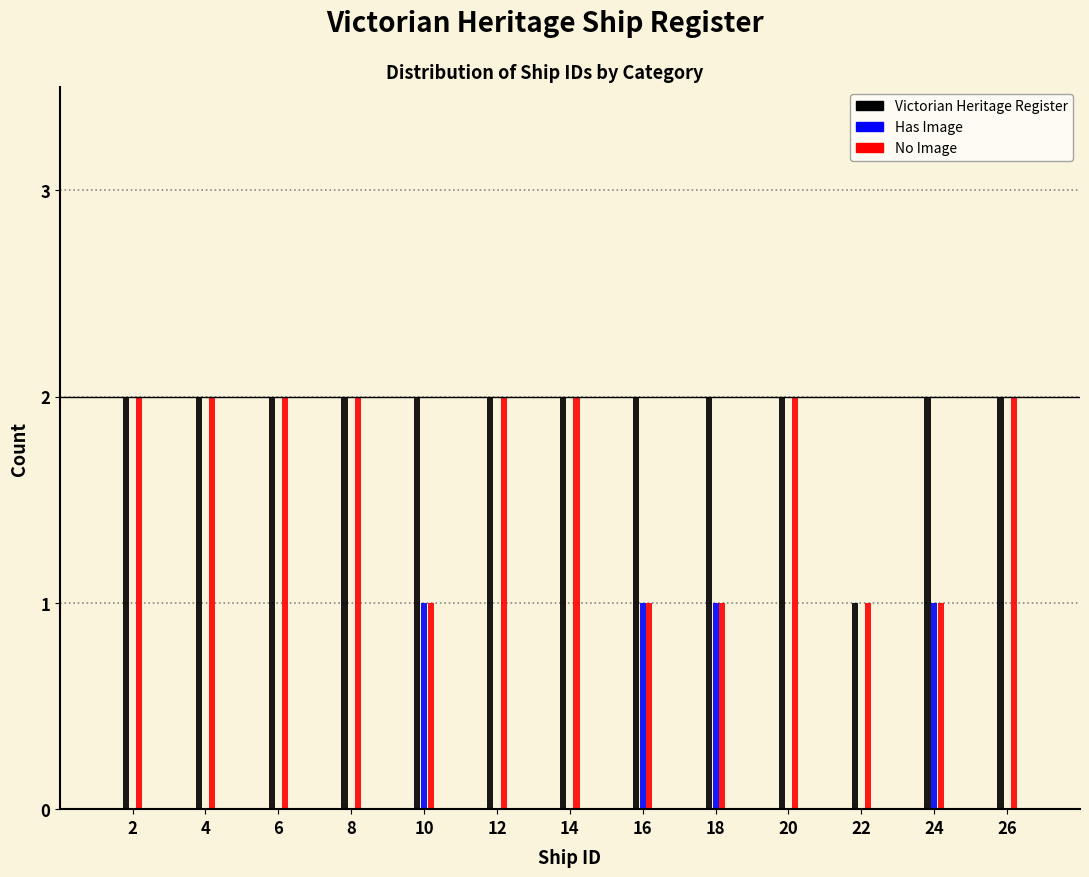

Which series has the largest total across all categories?

Victorian Heritage Register